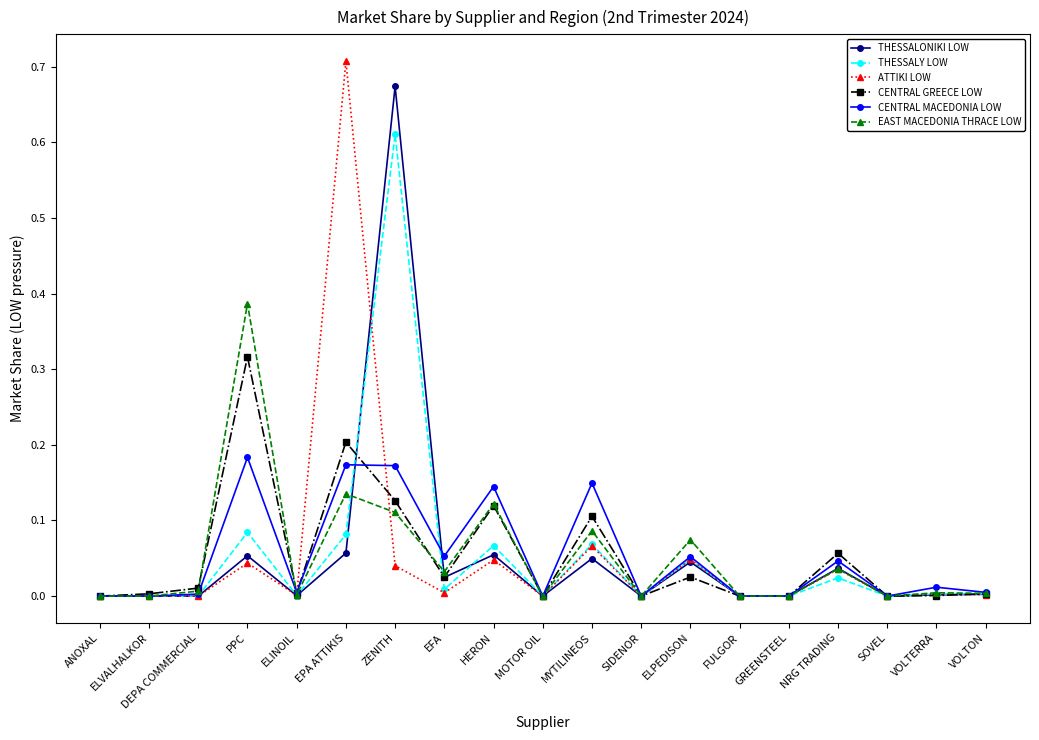

What is the label of the 15th point from the left?

GREENSTEEL